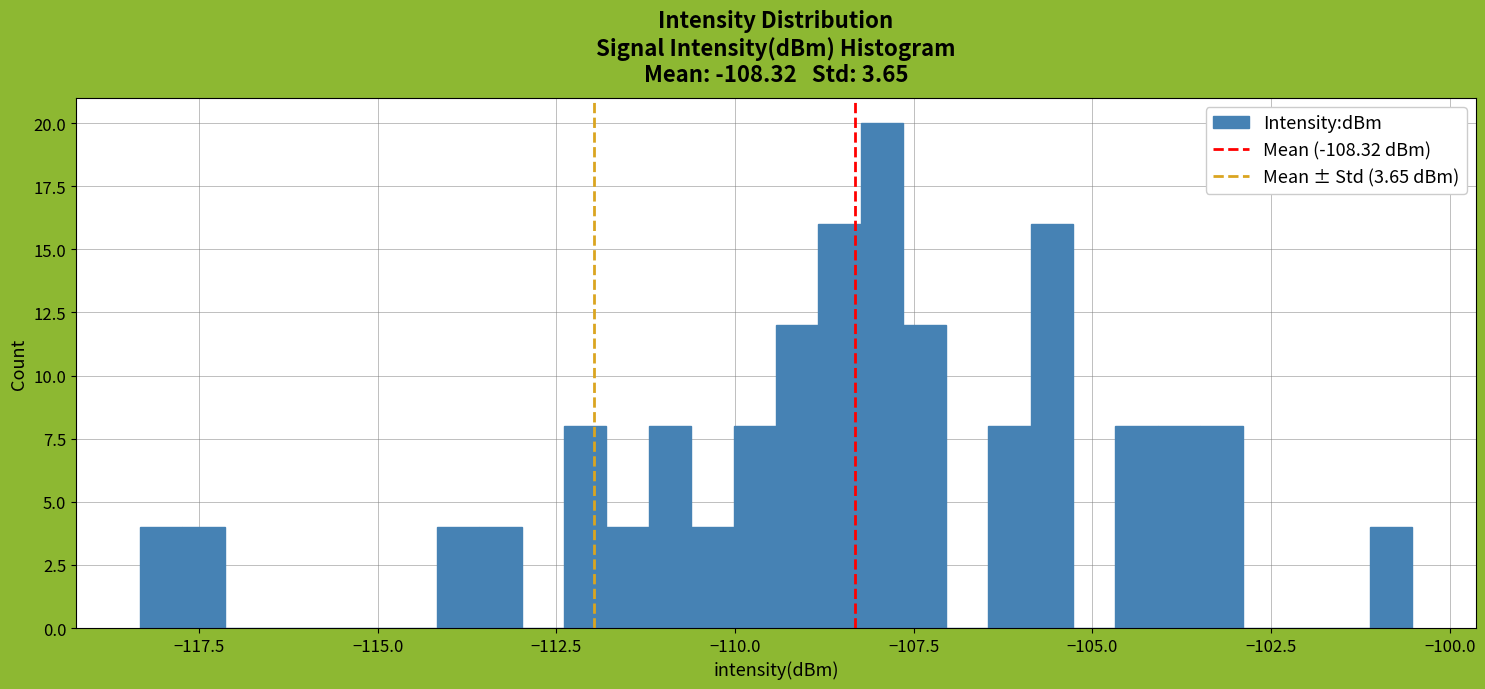

Around what value on the x-axis is the tallest bar? Give the approximate position of its centre, as read against the axis.

-108.0